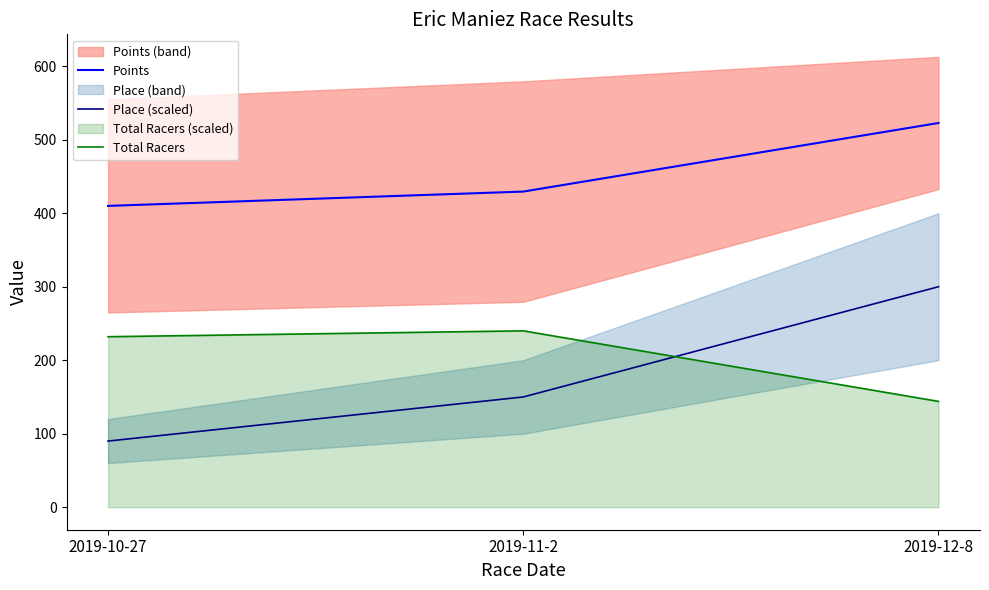

What is the difference between the highest and lowest values at 2019-12-8?

378.8